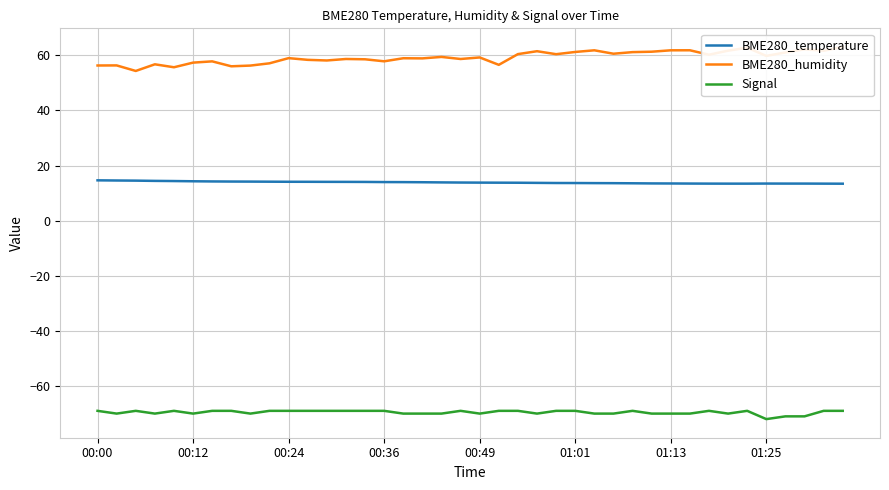

Is it true that Signal equals -108.6 at 00:36?

False